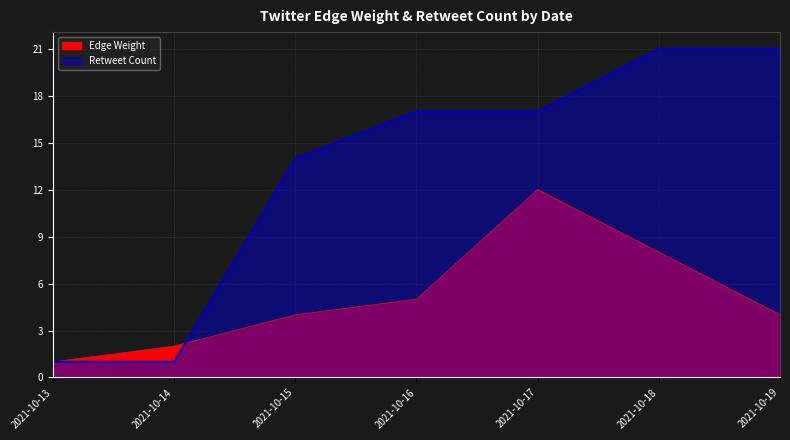

Between 2021-10-18 and 2021-10-19, which series saw the biggest shift?

Edge Weight